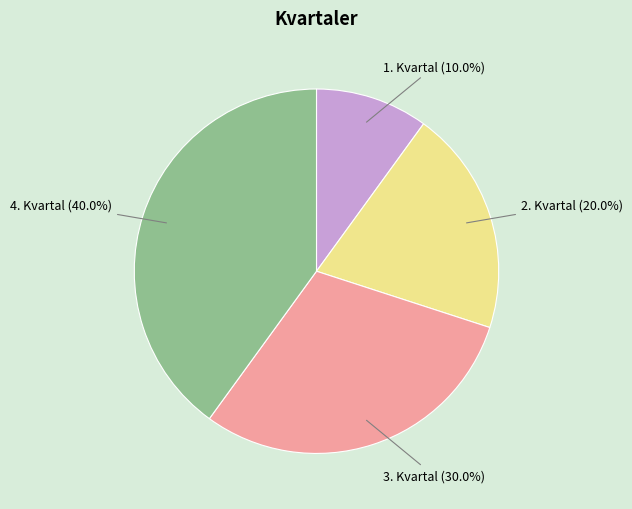

What is the ratio of the value at 2. Kvartal (20.0%) to the value at 3. Kvartal (30.0%)?

0.7